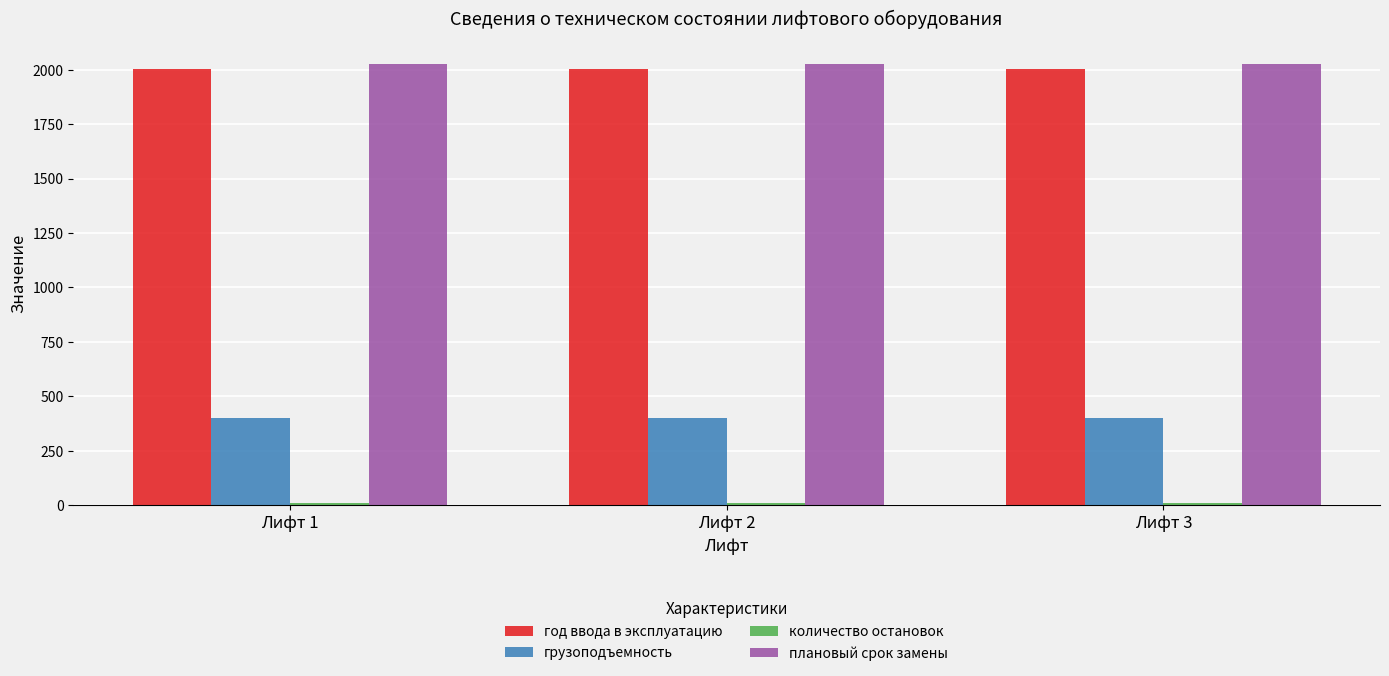

What is the maximum value for плановый срок замены?

2028